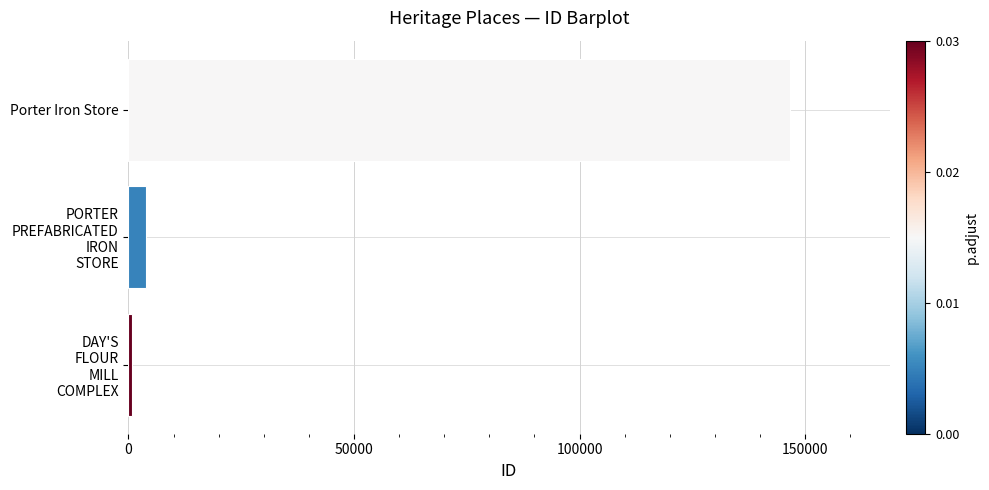

Is it true that the value at Porter Iron Store is 146706?

True